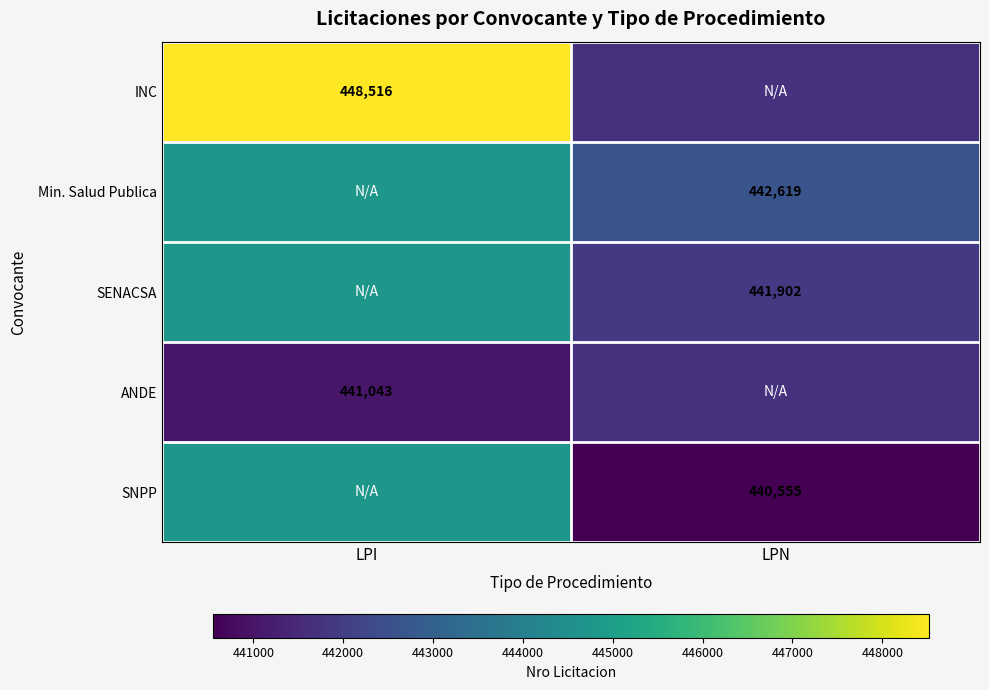

The ANDE series shows 683624.0 at LPI. True or false?

False